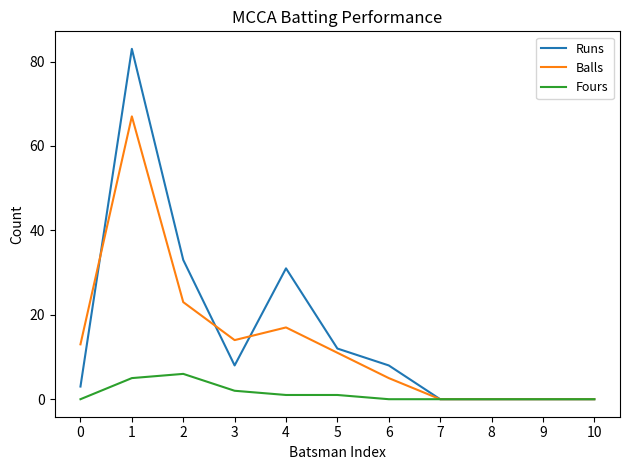

At which category is the sum across all series the highest?

1